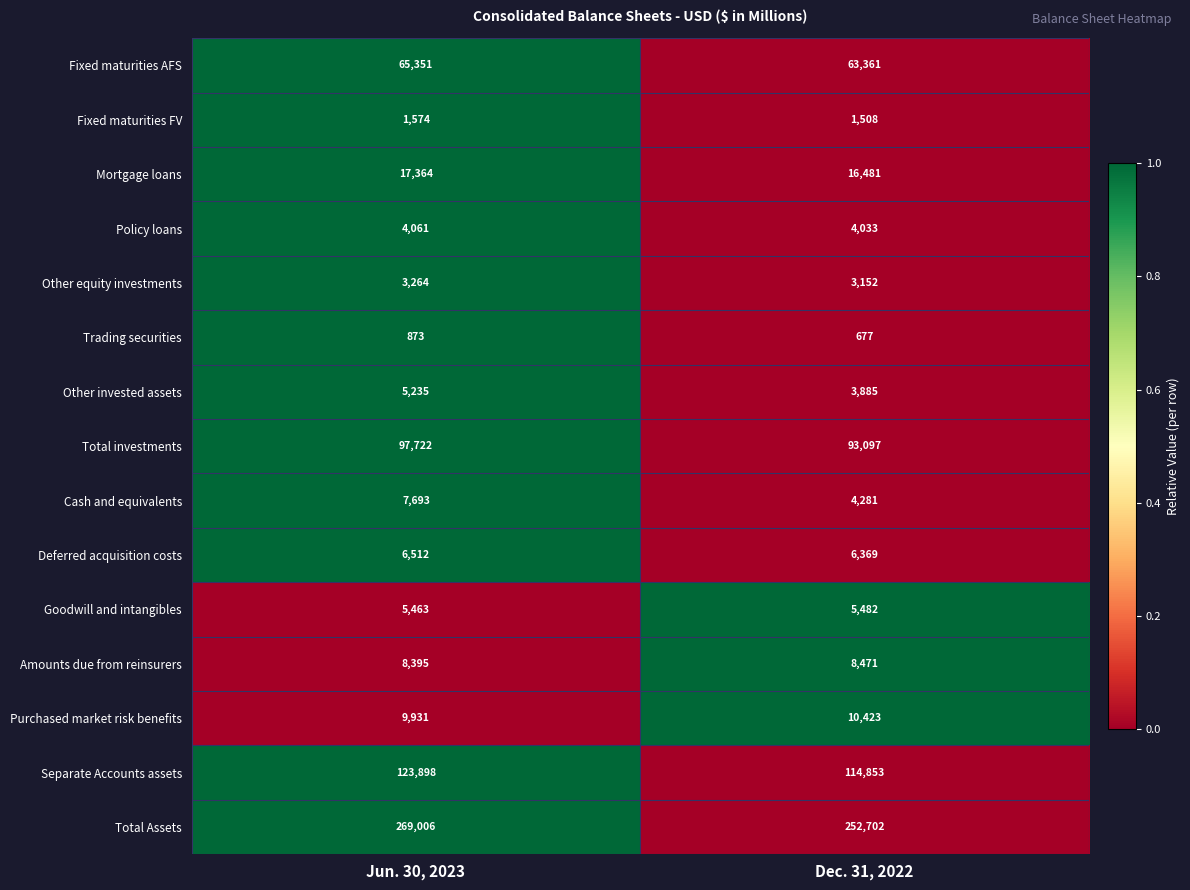

Reading right to left, transcribe all the data shown in this chart.

Fixed maturities AFS: Dec. 31, 2022=63361	Jun. 30, 2023=65351
Fixed maturities FV: Dec. 31, 2022=1508	Jun. 30, 2023=1574
Mortgage loans: Dec. 31, 2022=16481	Jun. 30, 2023=17364
Policy loans: Dec. 31, 2022=4033	Jun. 30, 2023=4061
Other equity investments: Dec. 31, 2022=3152	Jun. 30, 2023=3264
Trading securities: Dec. 31, 2022=677	Jun. 30, 2023=873
Other invested assets: Dec. 31, 2022=3885	Jun. 30, 2023=5235
Total investments: Dec. 31, 2022=93097	Jun. 30, 2023=97722
Cash and equivalents: Dec. 31, 2022=4281	Jun. 30, 2023=7693
Deferred acquisition costs: Dec. 31, 2022=6369	Jun. 30, 2023=6512
Goodwill and intangibles: Dec. 31, 2022=5482	Jun. 30, 2023=5463
Amounts due from reinsurers: Dec. 31, 2022=8471	Jun. 30, 2023=8395
Purchased market risk benefits: Dec. 31, 2022=10423	Jun. 30, 2023=9931
Separate Accounts assets: Dec. 31, 2022=114853	Jun. 30, 2023=123898
Total Assets: Dec. 31, 2022=252702	Jun. 30, 2023=269006